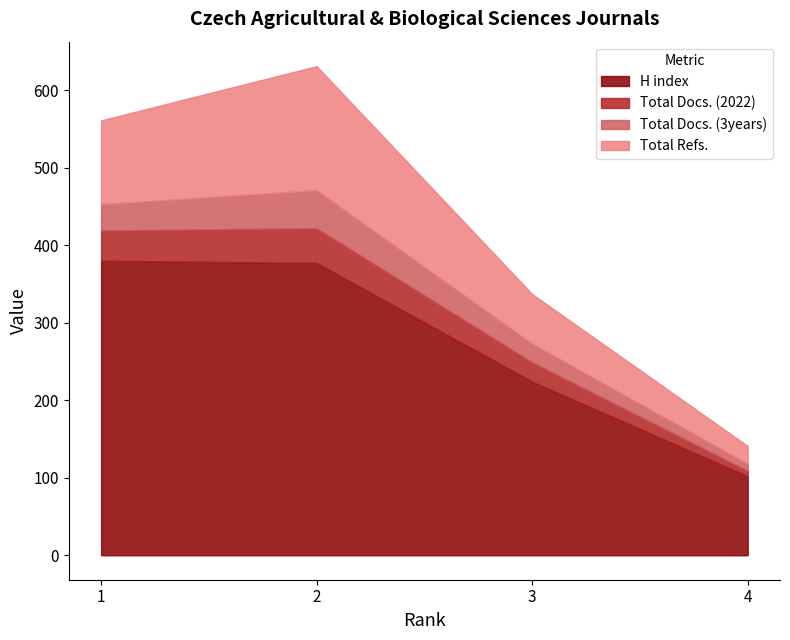

Is it true that Total Docs. (3years) equals 39 at 3?

False